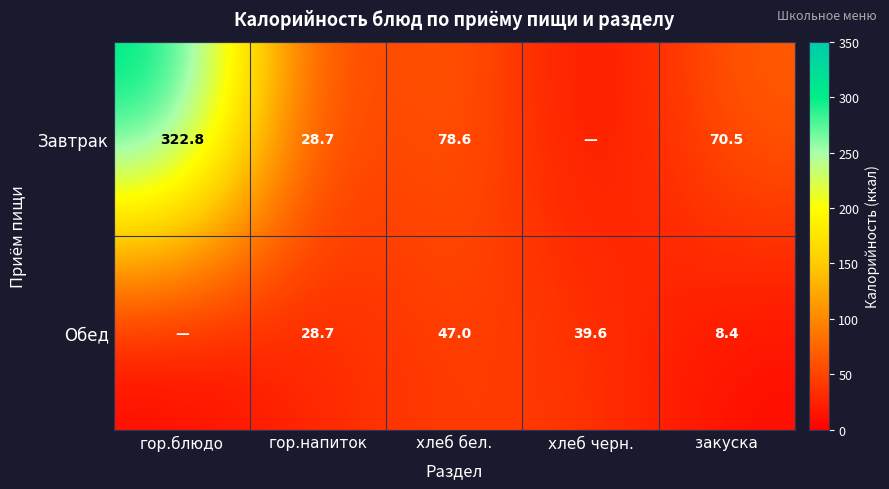

What is the sum of the Обед values at хлеб бел. and закуска?

55.4